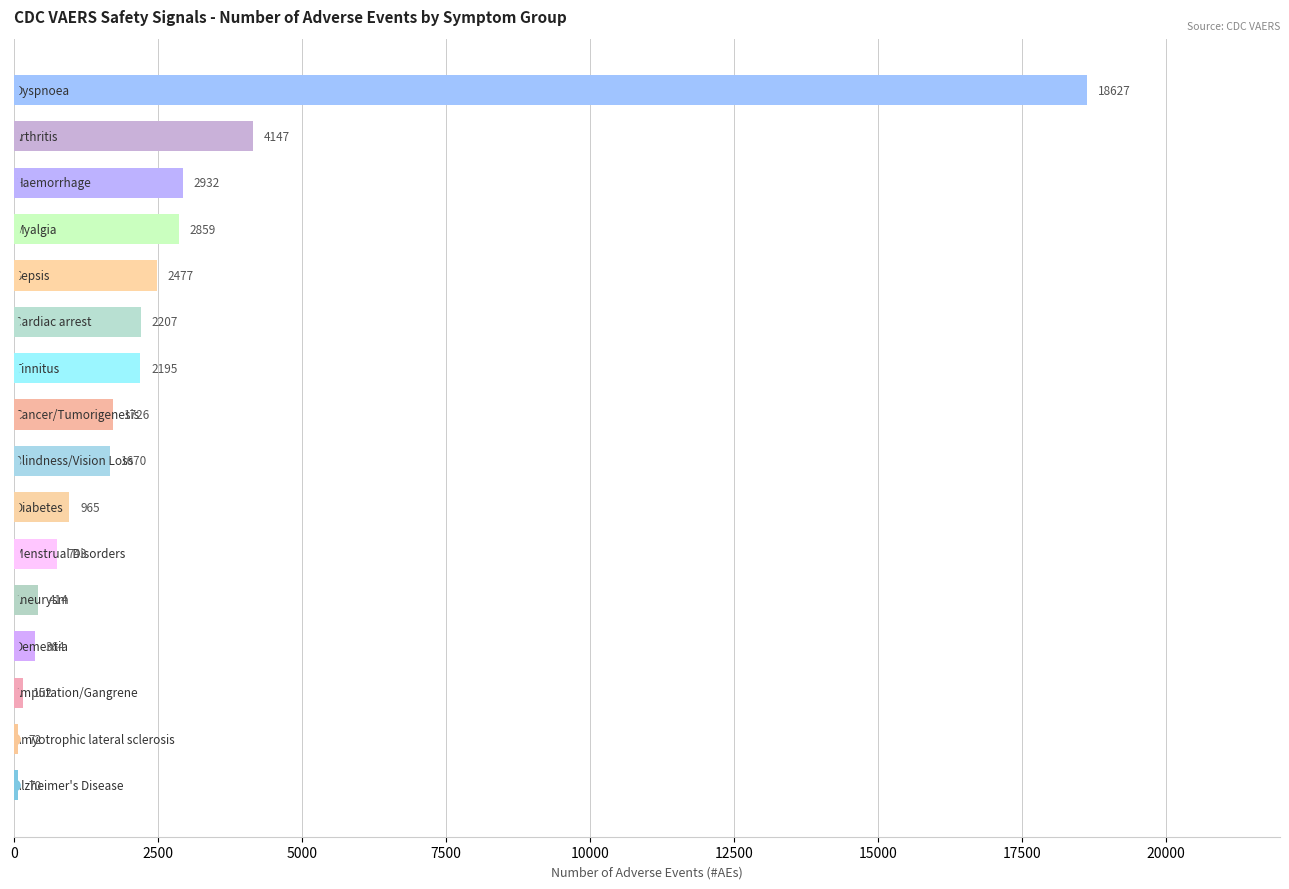

Reading top to bottom, extract all data points from this chart.

18627	4147	2932	2859	2477	2207	2195	1726	1670	965	743	414	364	152	72	70